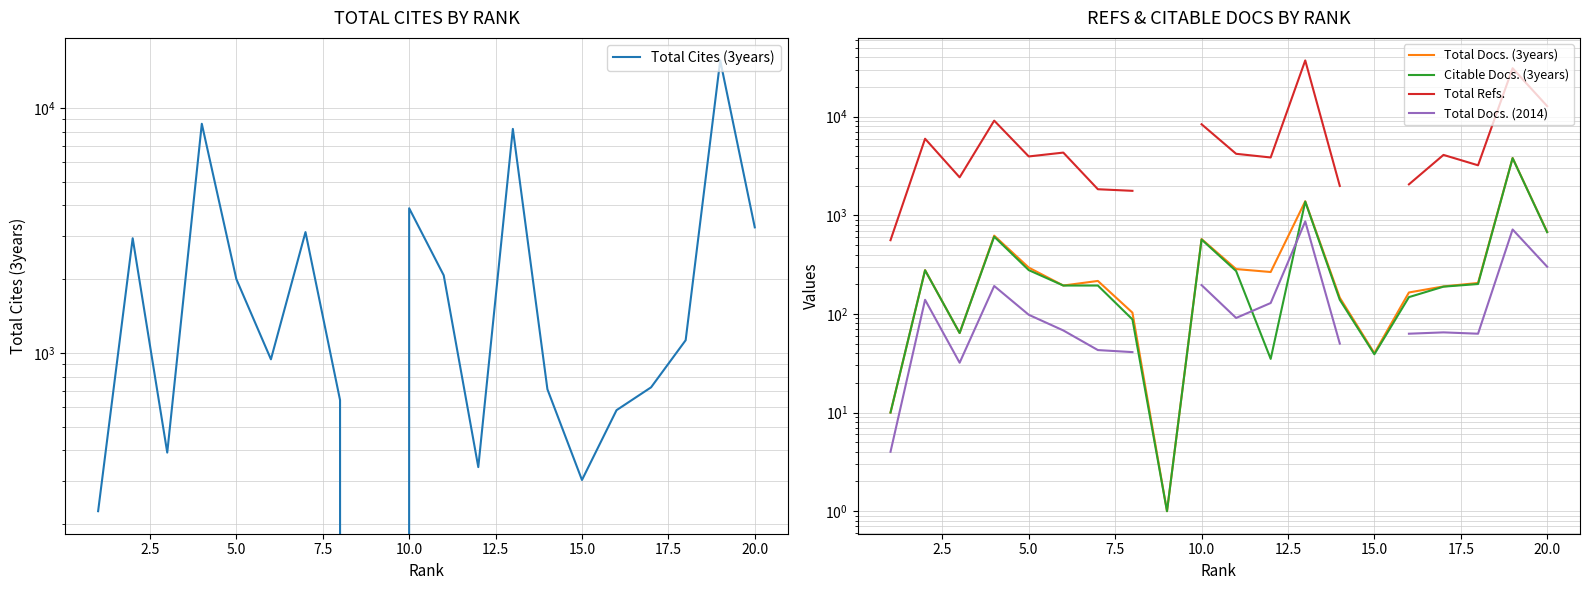

The value of Total Cites (3years) at 17.5 is 161.2. True or false?

False